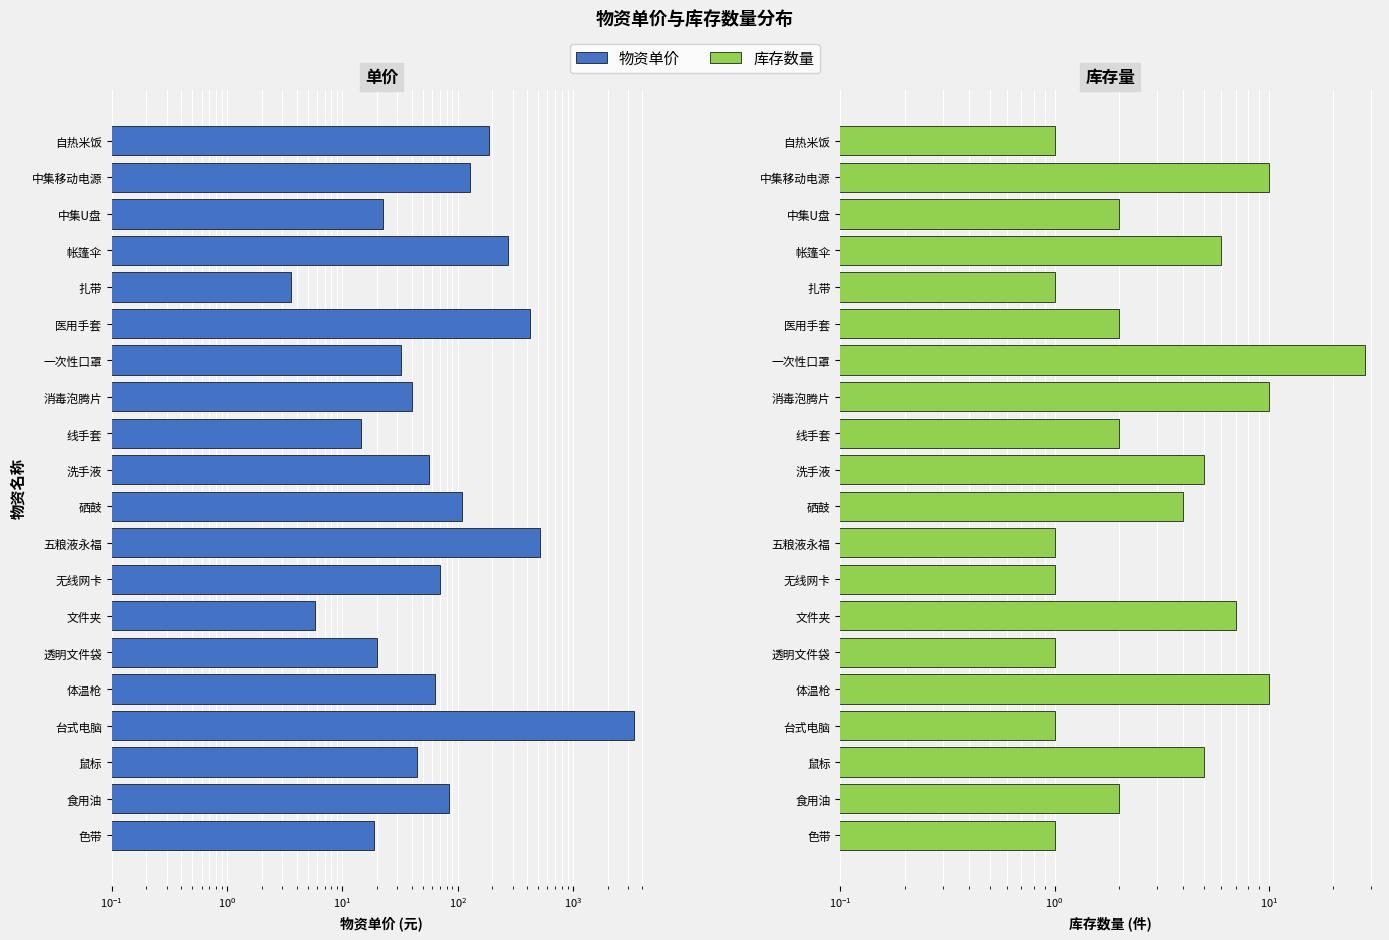

How many data points in 库存数量 are above 2?

9